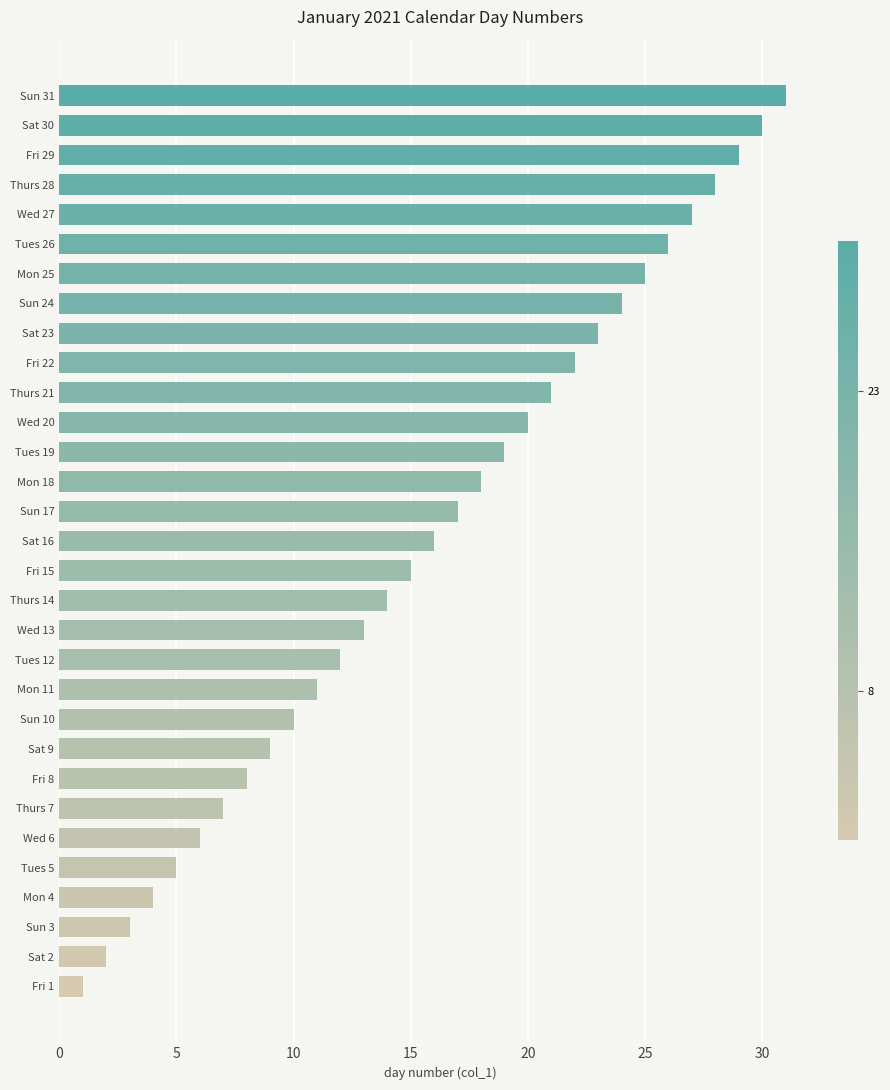

What is the change in value from Tues 12 to Fri 8?

-4